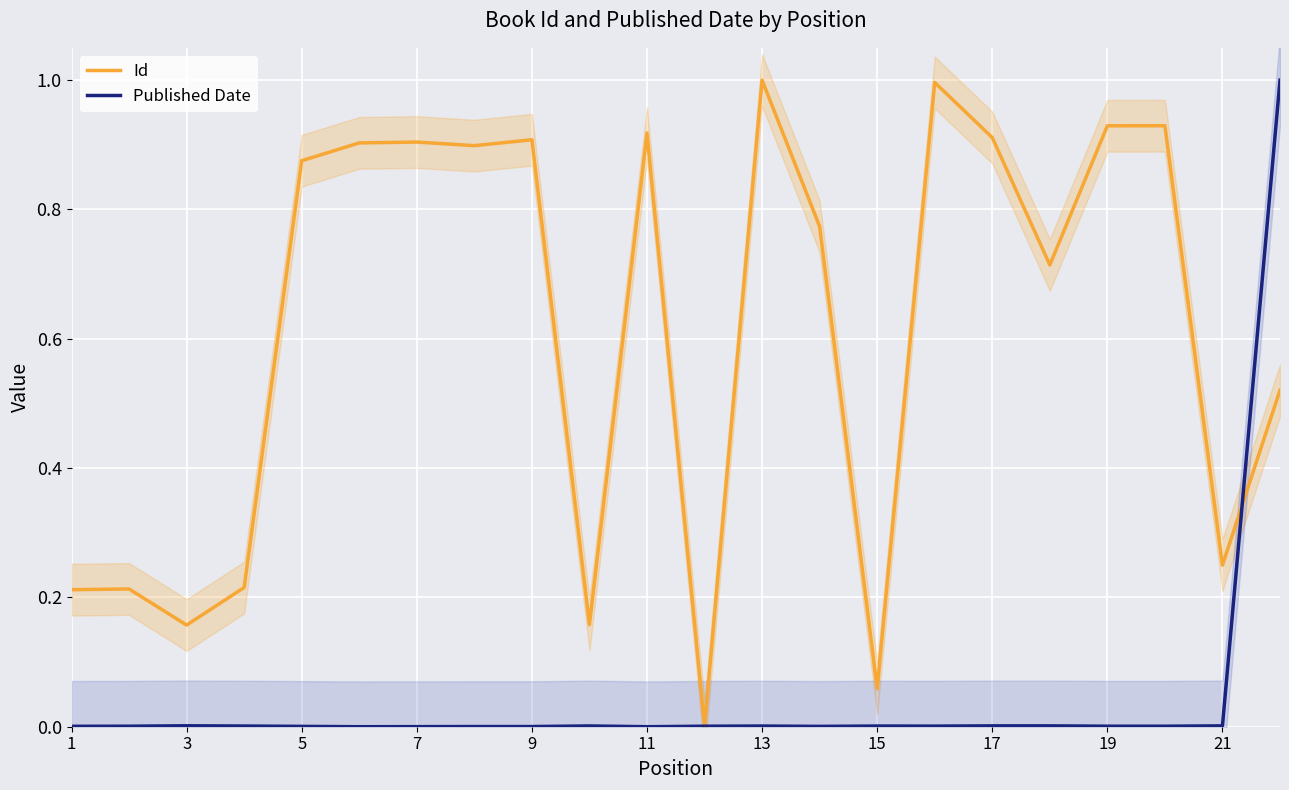

What is the highest value of the Id series?

1.0